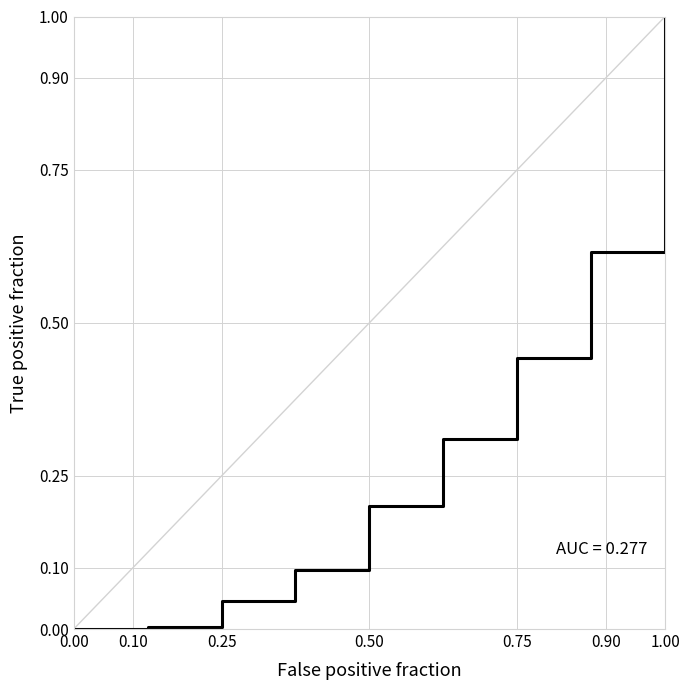

What is the greatest value displayed?

1.0